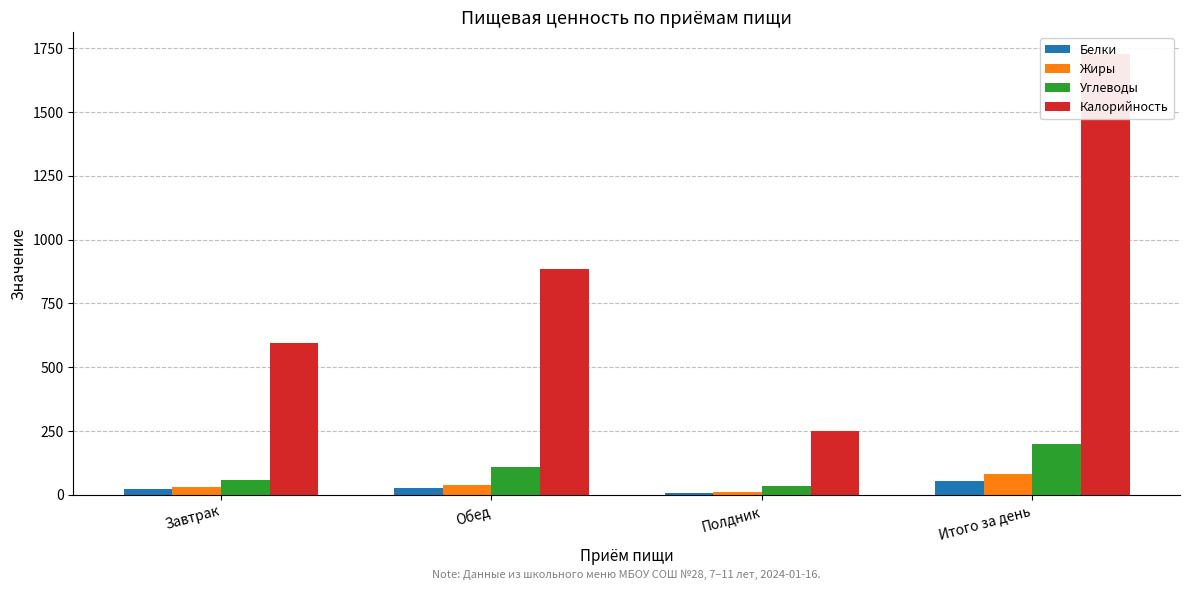

Rank the categories by Белки value from highest to lowest.

Итого за день, Обед, Завтрак, Полдник